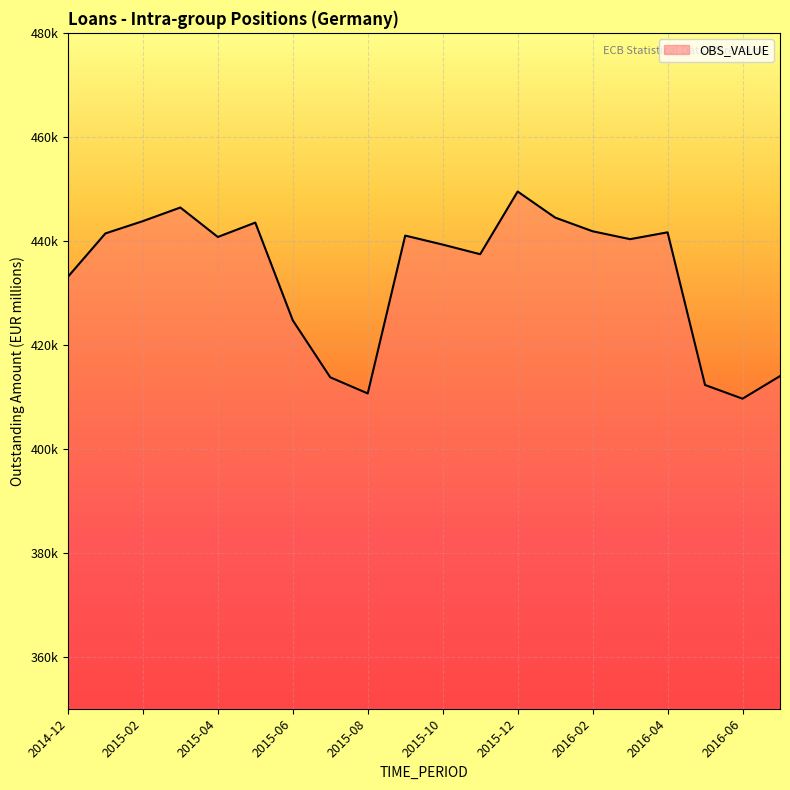

Is this an area chart (filled region under the line)?

Yes